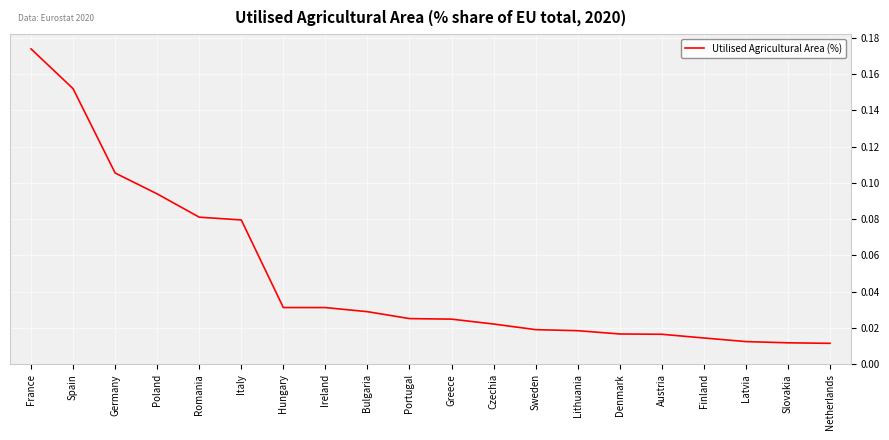

What position from the right is Romania?

16